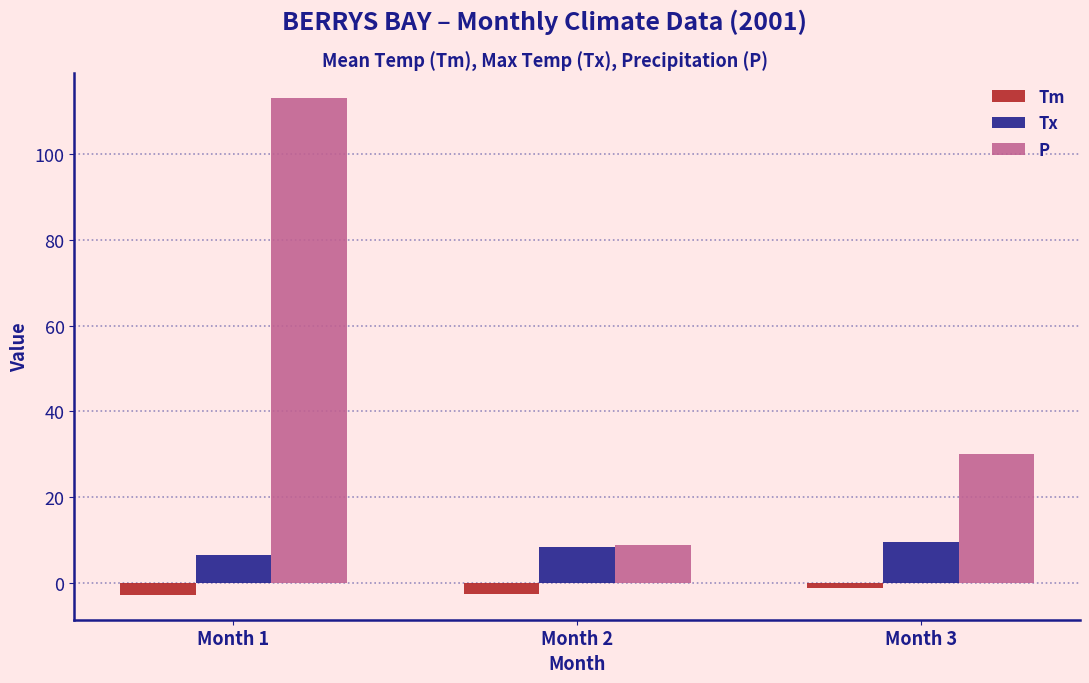

What is the average value of the Tm series?

-2.1